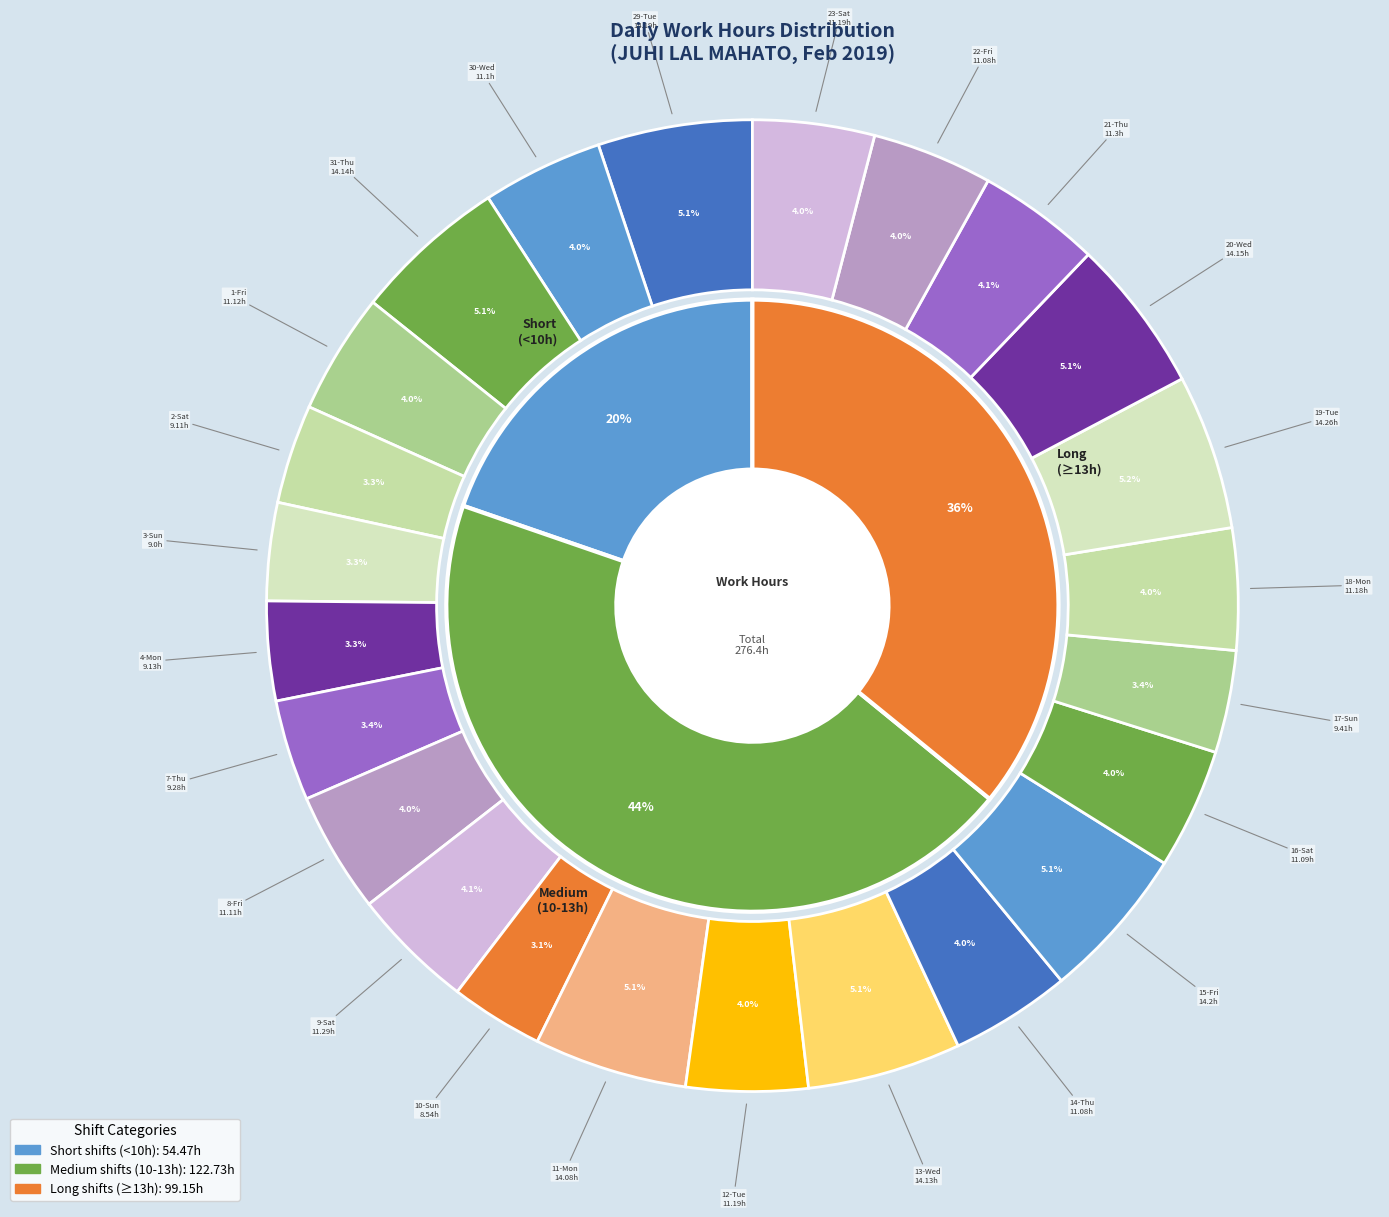

To the nearest percent, what is the combined percentage of 15-Fri and 17-Sun?

9%